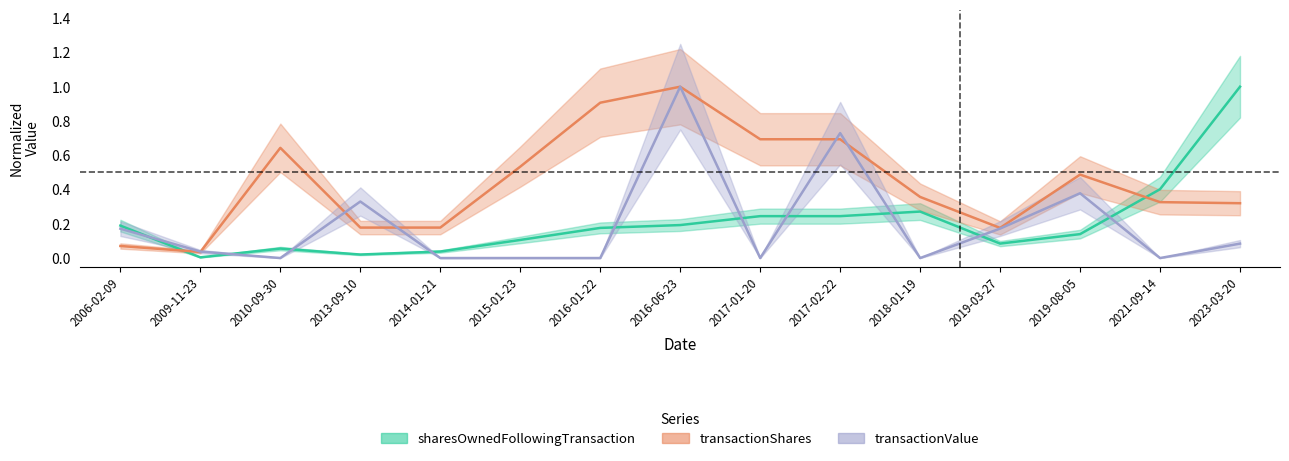

Is it true that transactionValue equals 0.4 at 2016-06-23?

False